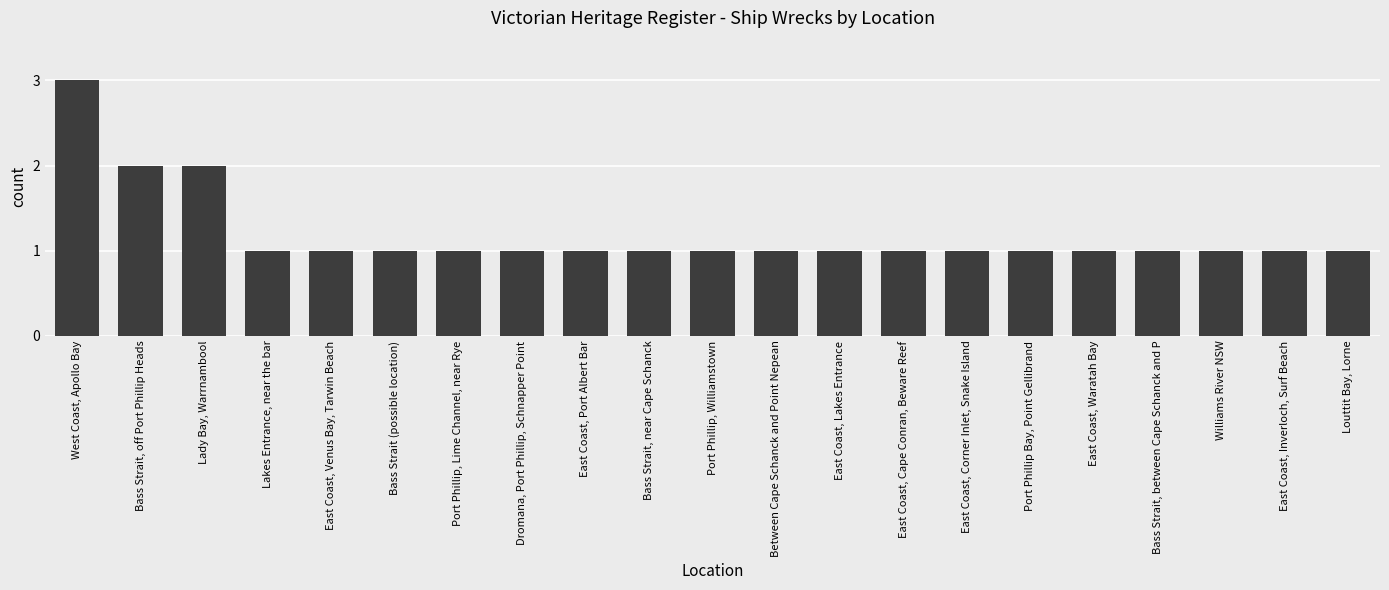

Reading left to right, transcribe all the data shown in this chart.

3	2	2	1	1	1	1	1	1	1	1	1	1	1	1	1	1	1	1	1	1